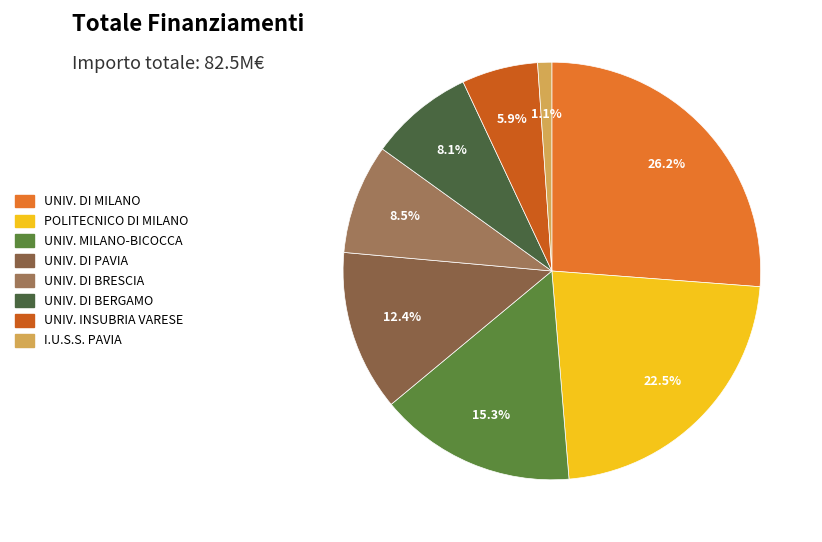

To the nearest percent, what is the average slice percentage?

12%